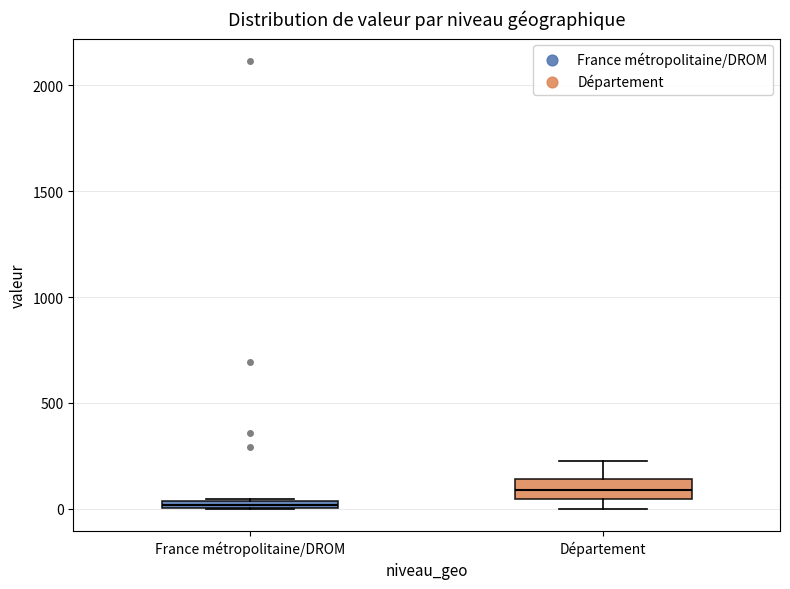

Where is the lower edge of the box for France métropolitaine/DROM on the y-axis? The values are not printed on the chart, so give them approximately, as read against the axis.

0